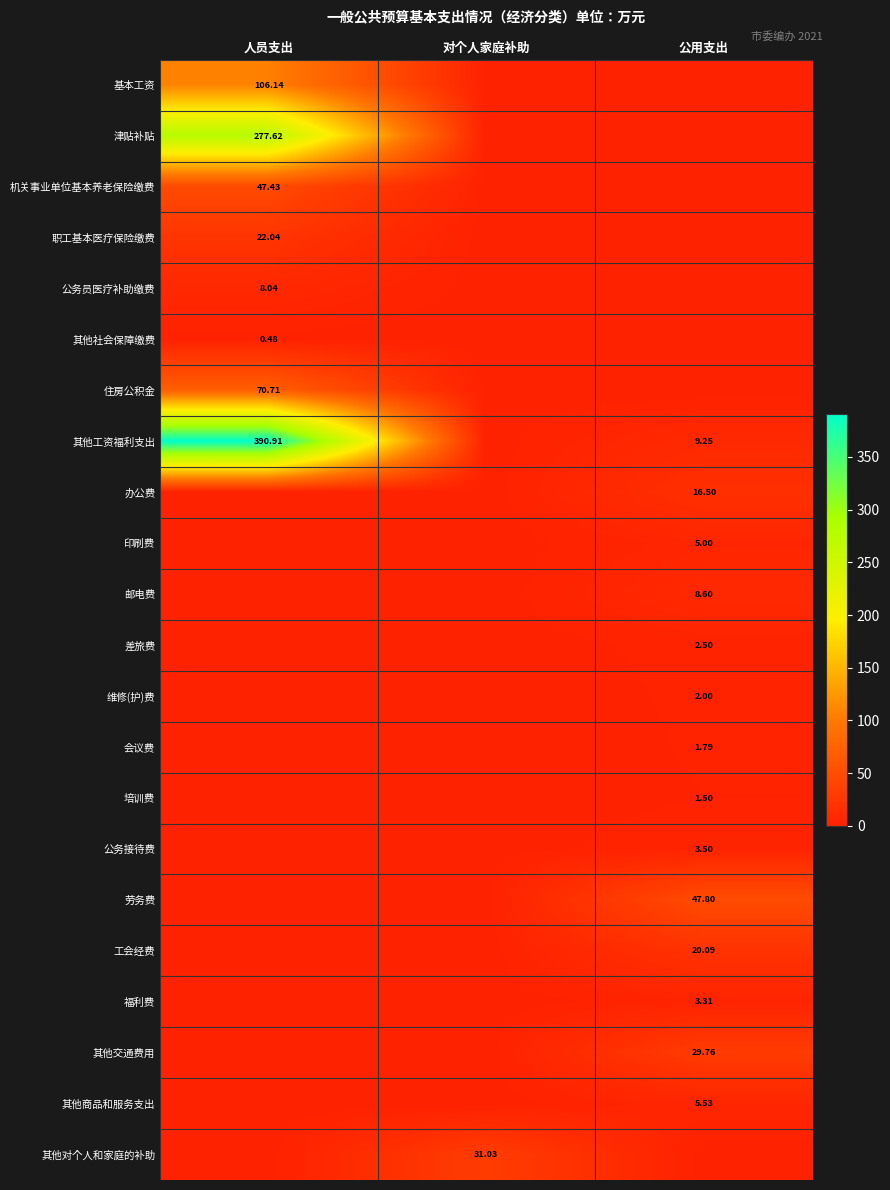

Which series has the largest total across all categories?

其他工资福利支出